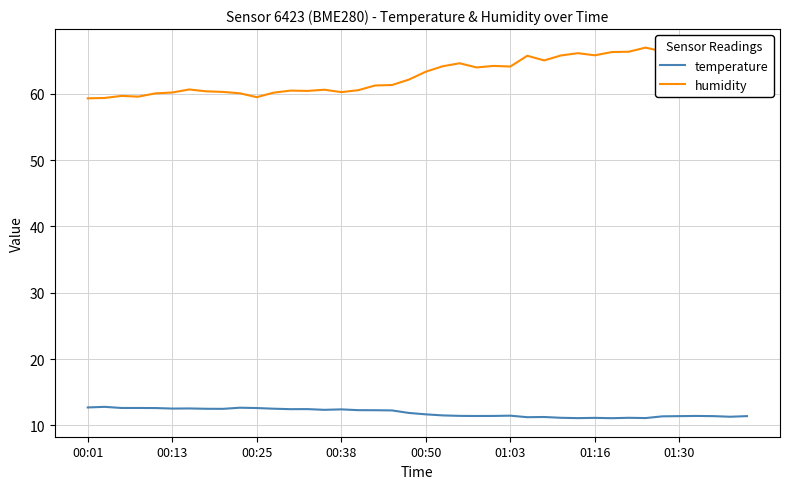

What is the highest value of the humidity series?

67.0